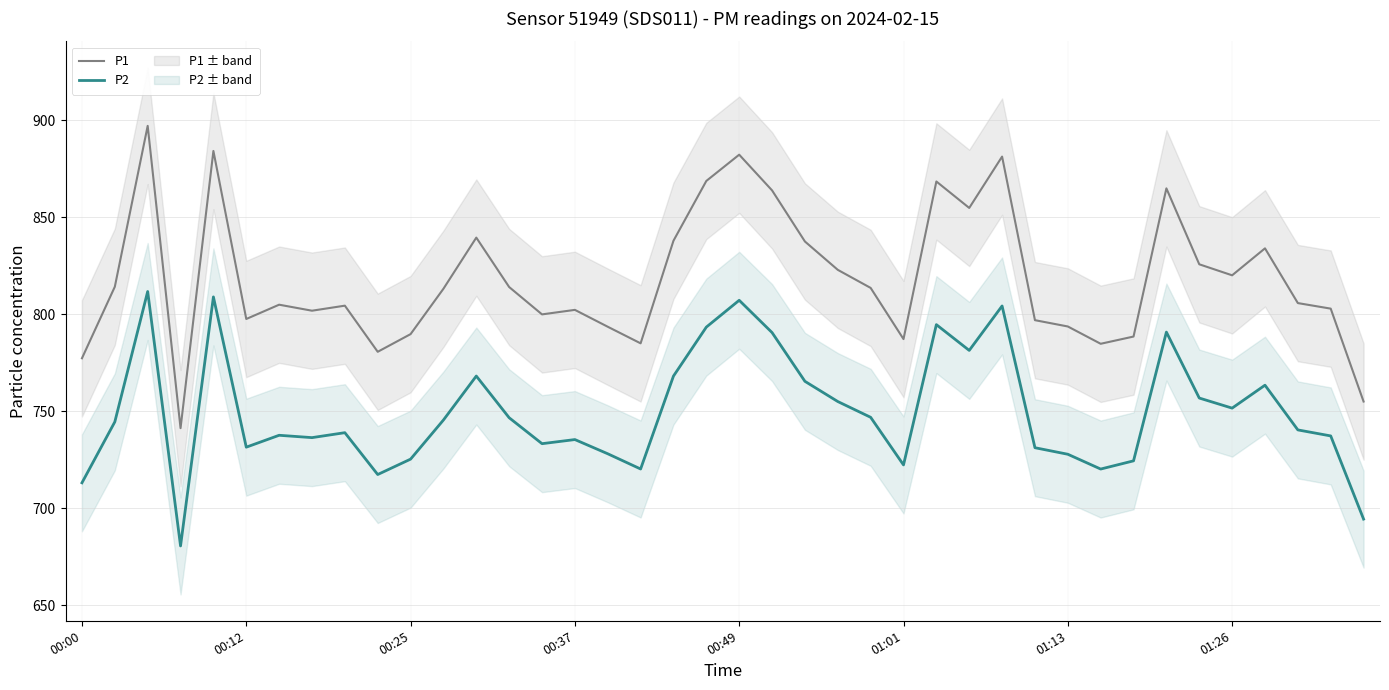

What is the sum of all P2 values?

29991.7